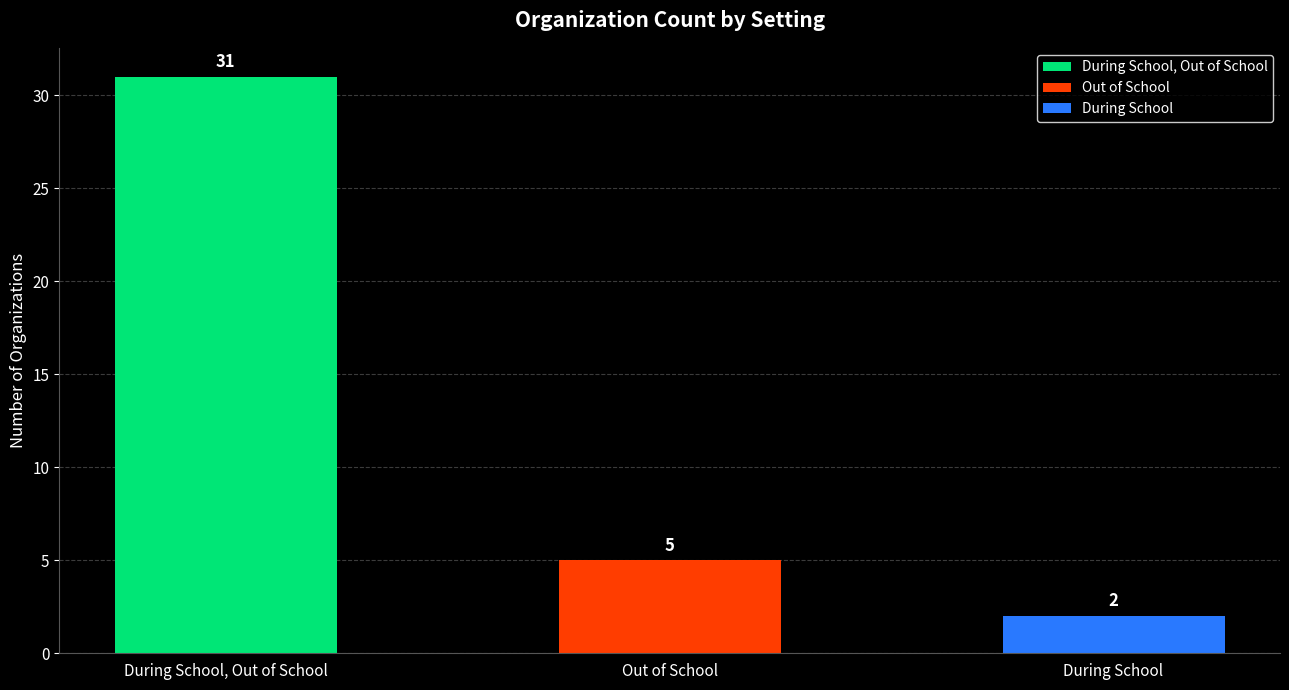

Reading right to left, transcribe all the data shown in this chart.

2	5	31